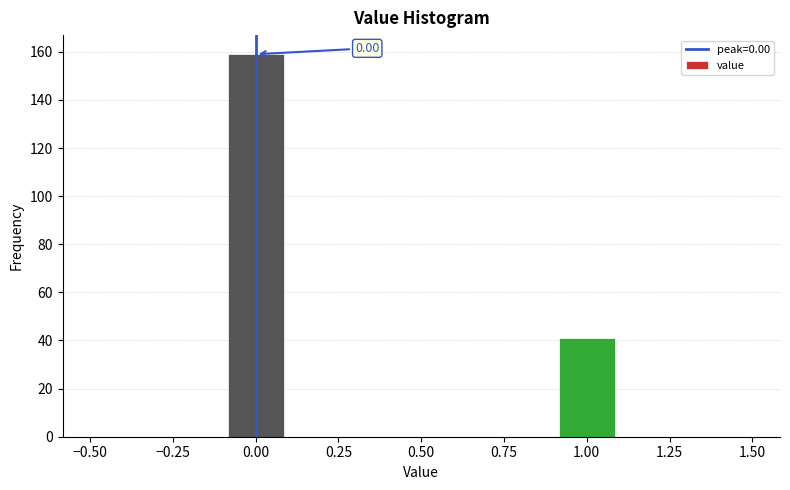

Over which range of the x-axis is the bar tallest?

-0.1 to 0.1